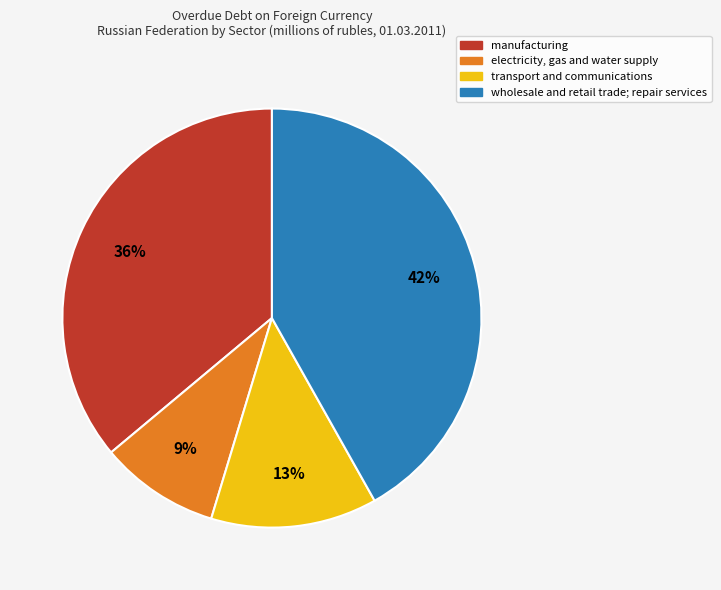

How many slices are in this pie chart?

4